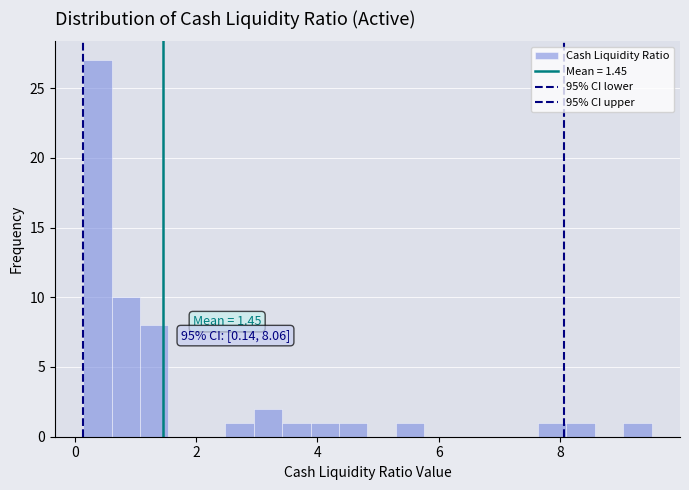

Read against the x-axis, roughly where is the centre of the tallest bar?

0.4